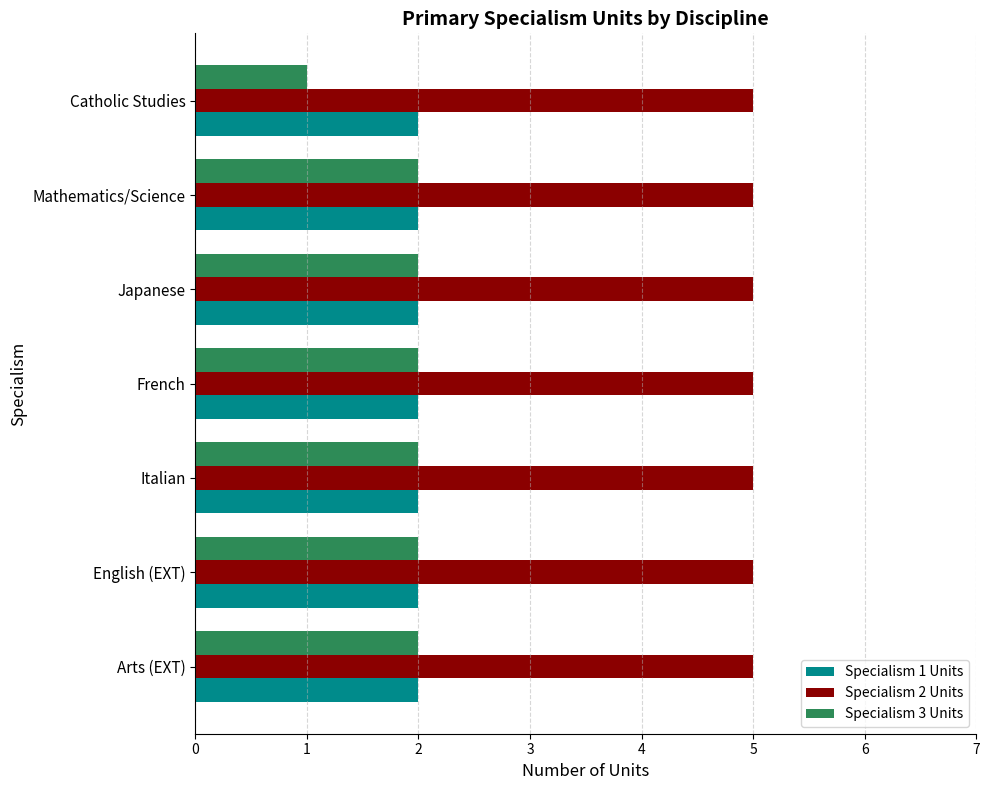

The value of Specialism 3 Units at French is 1. True or false?

False